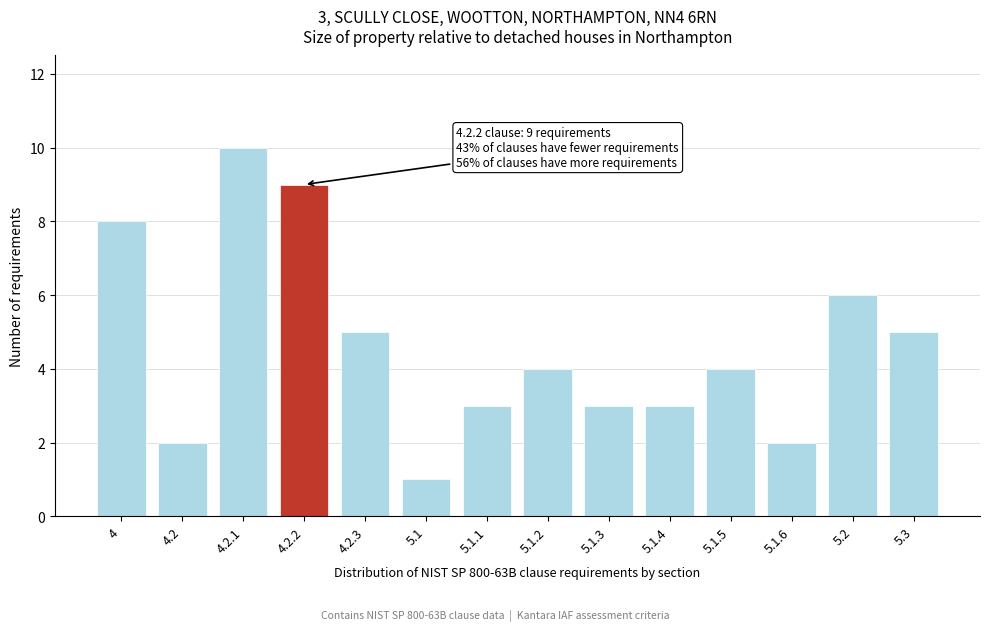

Reading right to left, extract all data points from this chart.

5.3=5	5.2=6	5.1.6=2	5.1.5=4	5.1.4=3	5.1.3=3	5.1.2=4	5.1.1=3	5.1=1	4.2.3=5	4.2.2=9	4.2.1=10	4.2=2	4=8